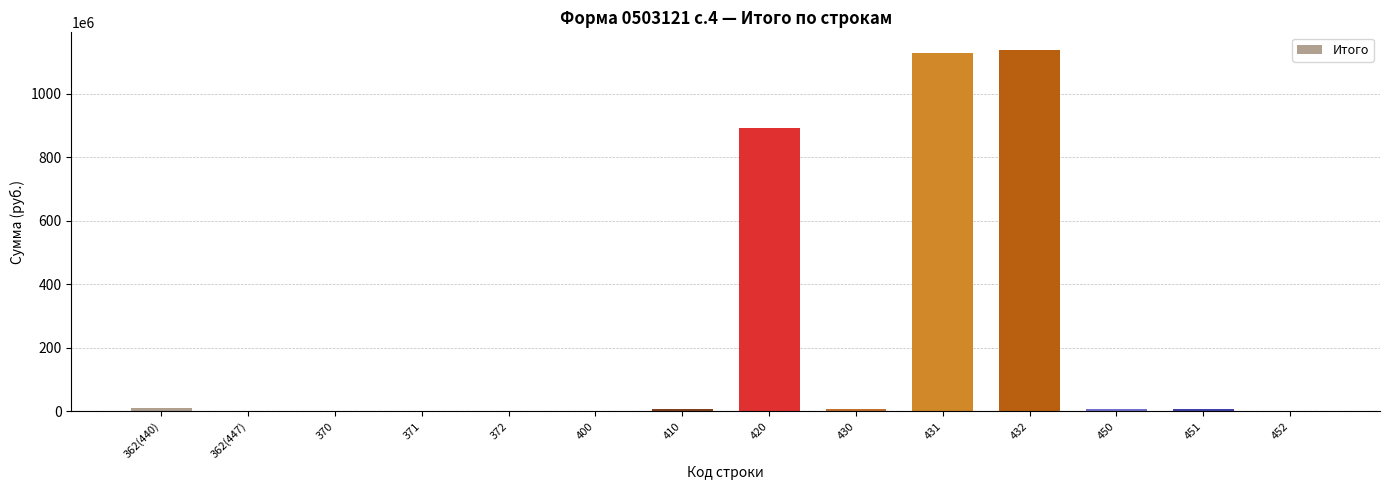

What is the greatest value displayed?

1136942119.6